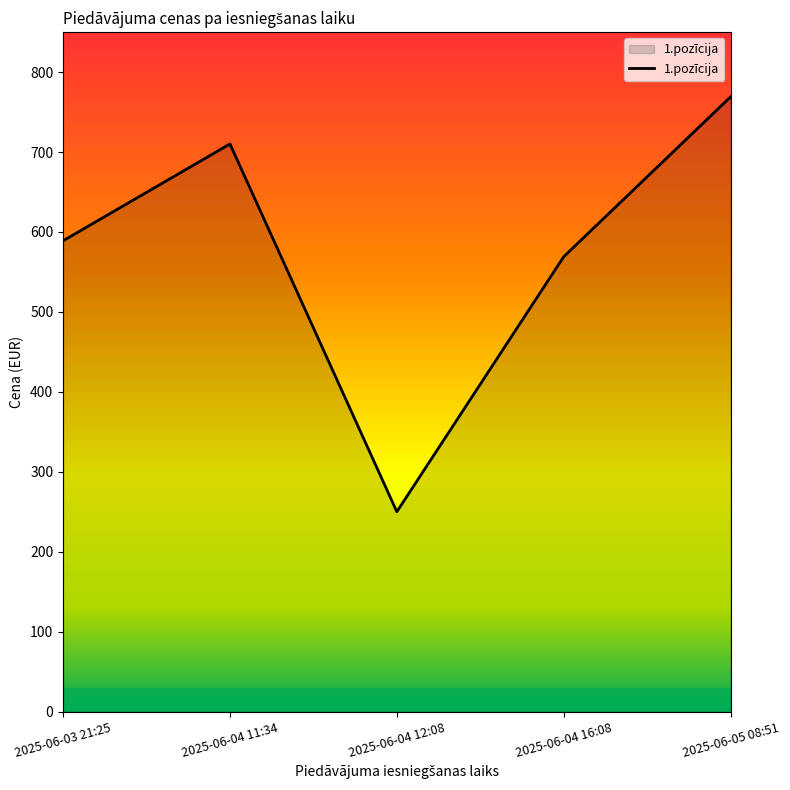

The chart shows a value of 158.0 at 2025-06-03 21:25. True or false?

False